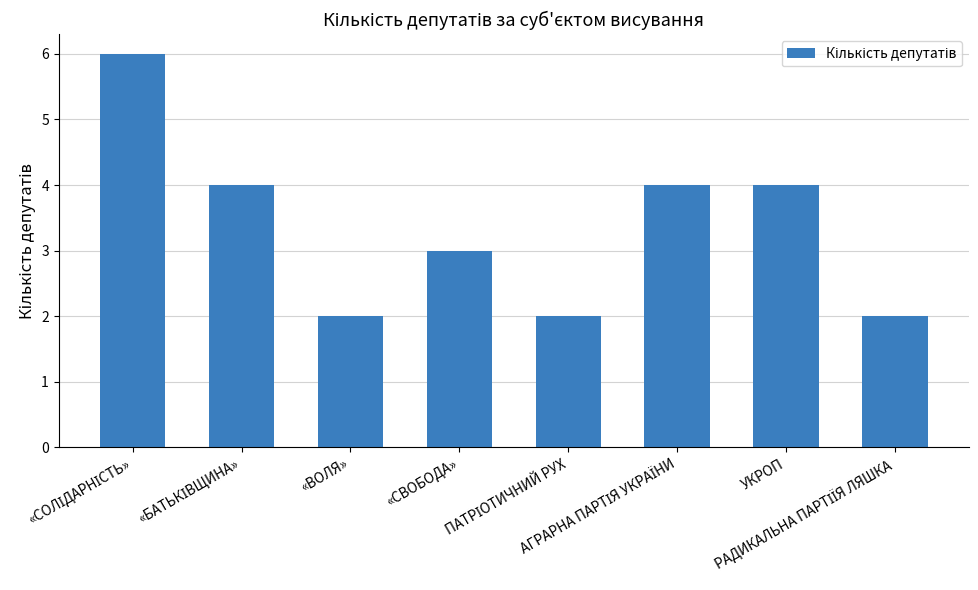

How many values are below 4?

4